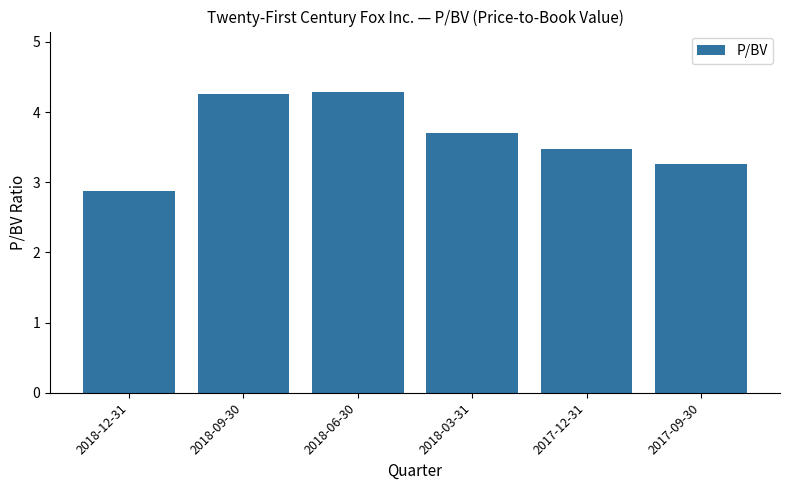

Where is the data nearest to the value 3?

2018-12-31